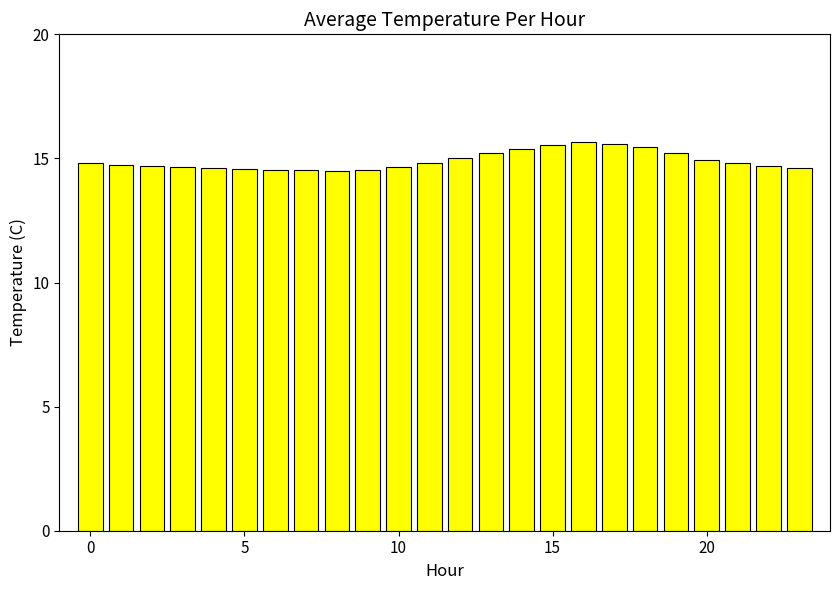

What is the average value?

14.9